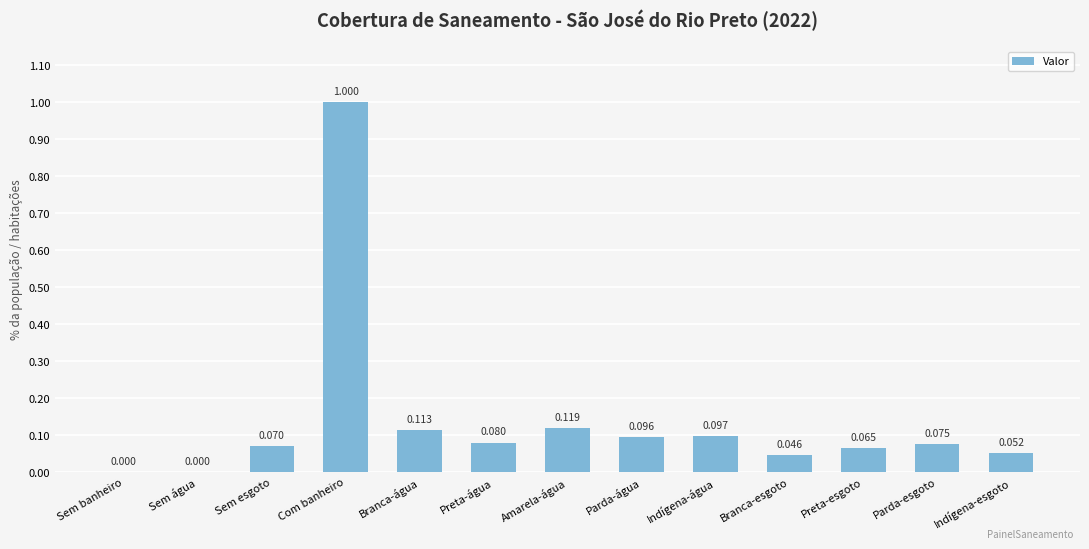

What is the change in value from Sem água to Parda-água?

+0.1